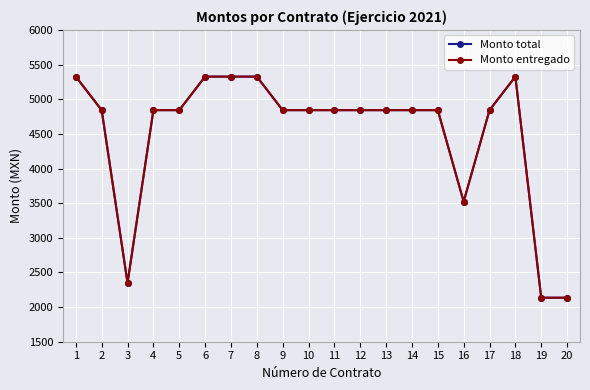

At which category is the sum across all series the highest?

1